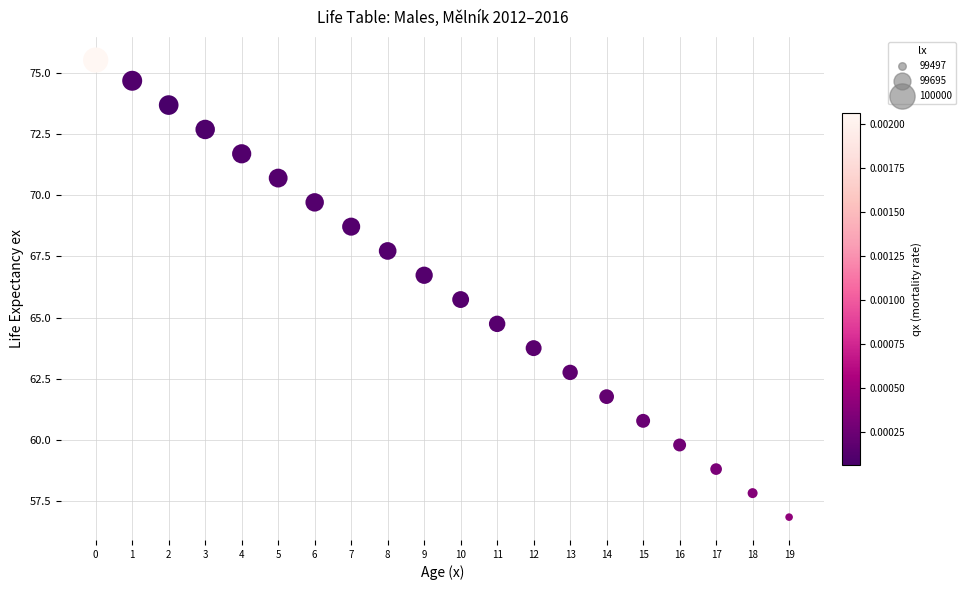

What Y value in the scatter plot is closest to 66?

65.7